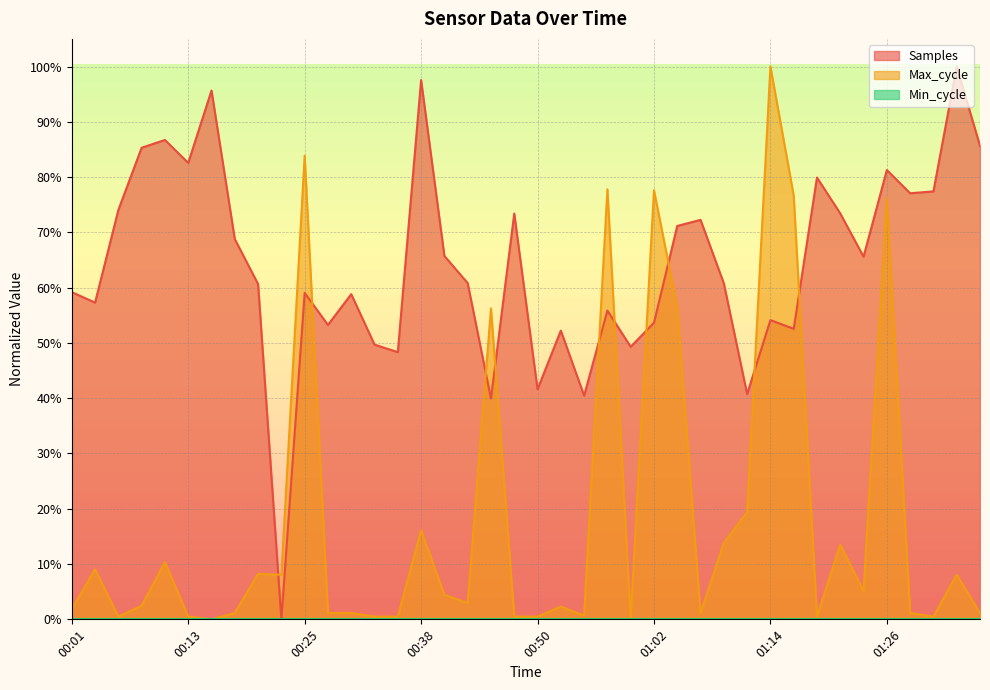

True or false: Max_cycle and Samples cross at least once.

True